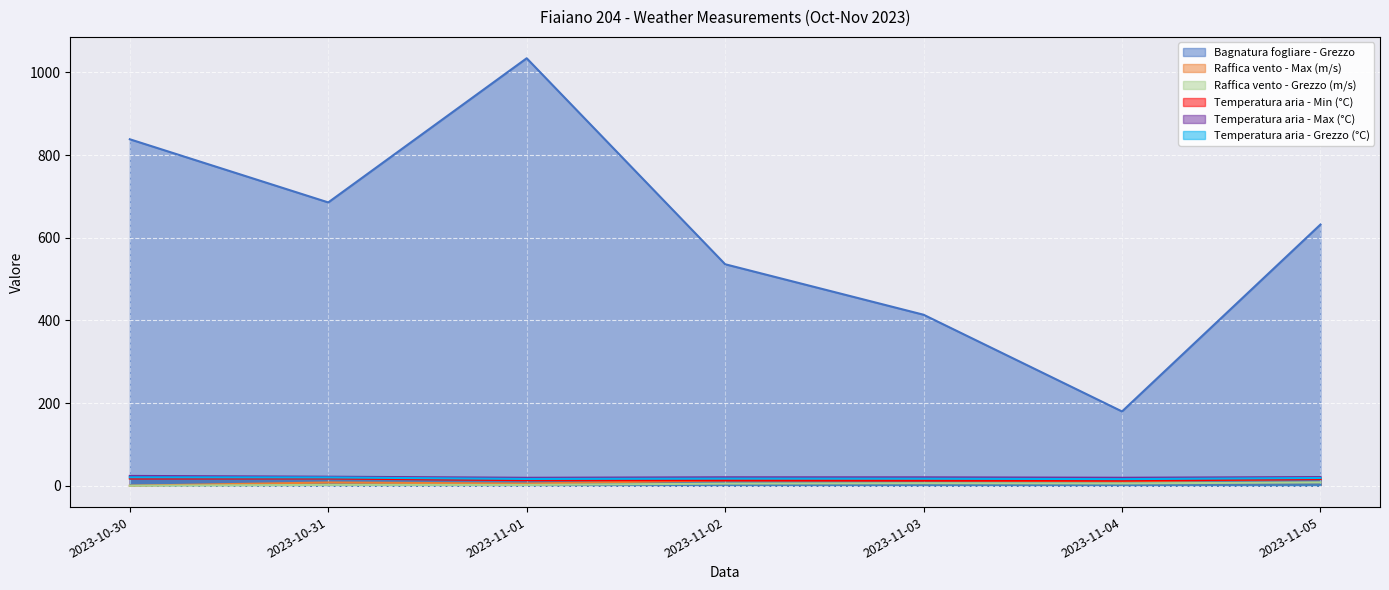

True or false: Temperatura aria - Min (°C) and Bagnatura fogliare - Grezzo intersect in this chart.

False